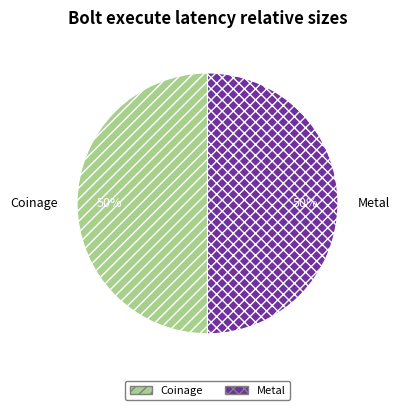

How many slices are in this pie chart?

2